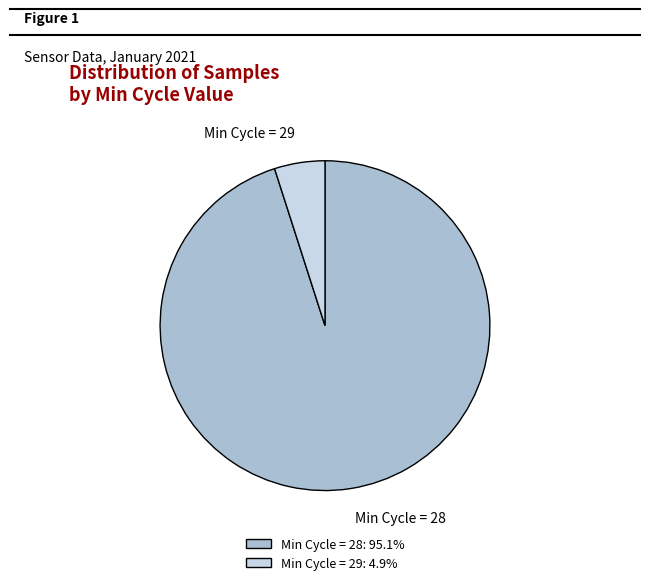

Does Min Cycle = 29 represent more than half of the total?

No